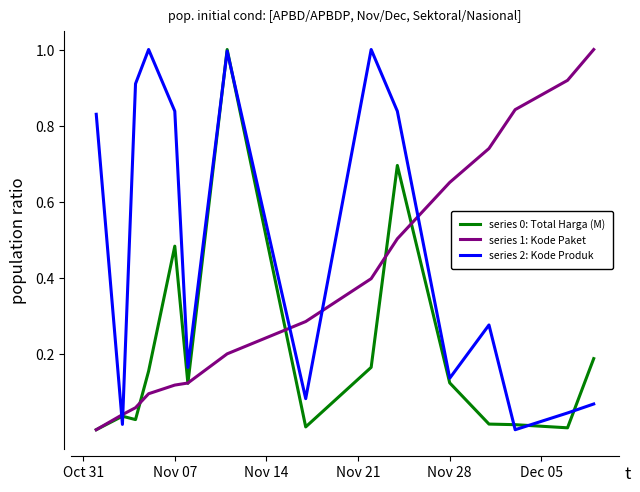

At how many categories does at least one series exceed 0?

15